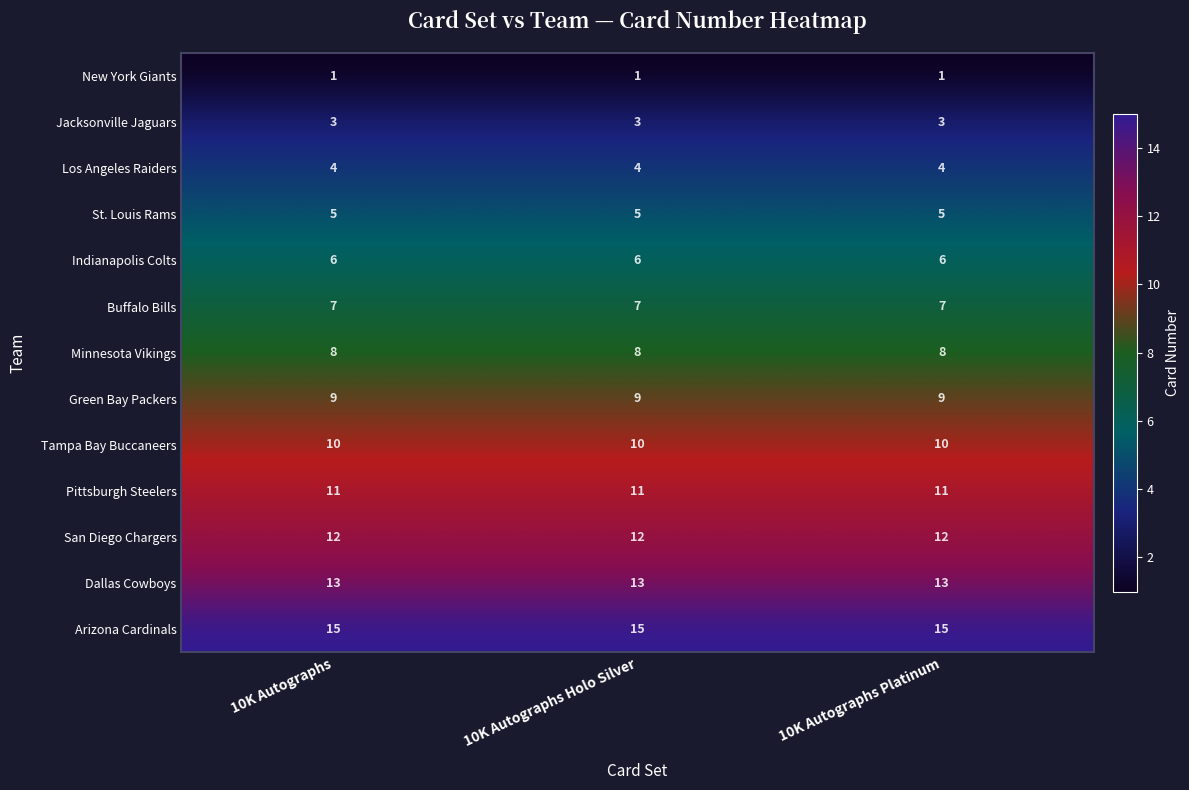

Is the value of Tampa Bay Buccaneers at 10K Autographs greater than the value of St. Louis Rams at 10K Autographs?

Yes